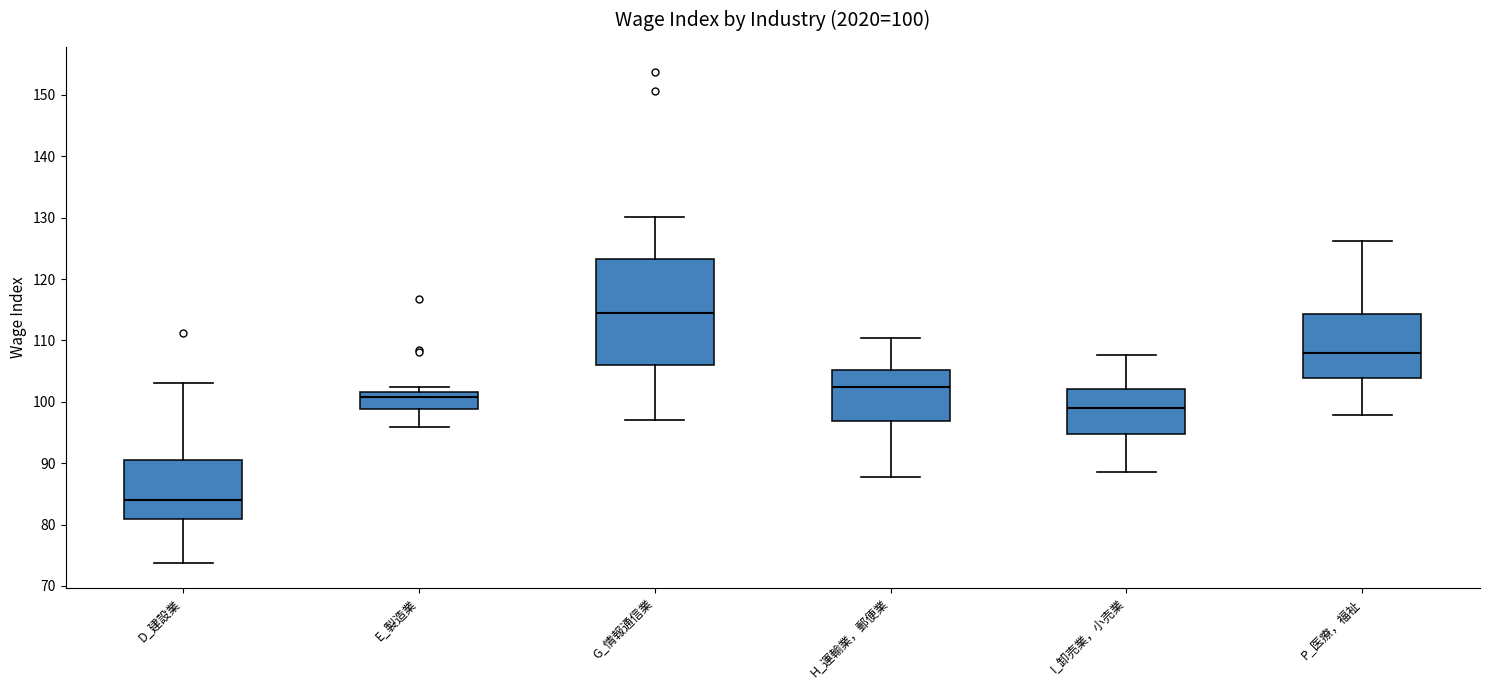

Which box is the tallest, from its lower edge to its upper edge?

G_情報通信業